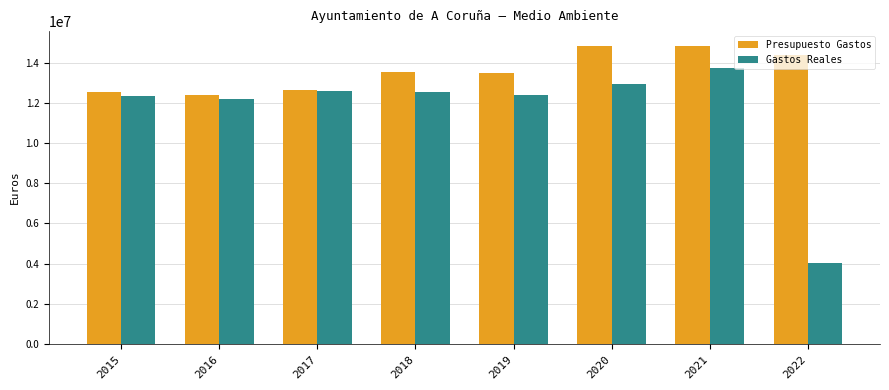

What are all the series names shown in the legend?

Presupuesto Gastos, Gastos Reales